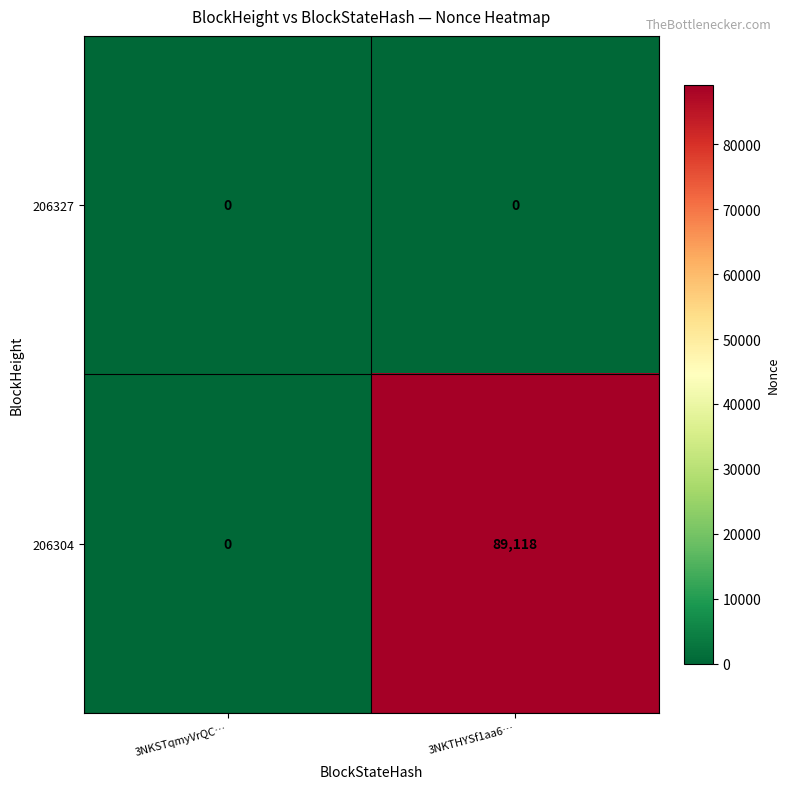

List the series in order of their peak value, highest first.

206304, 206327